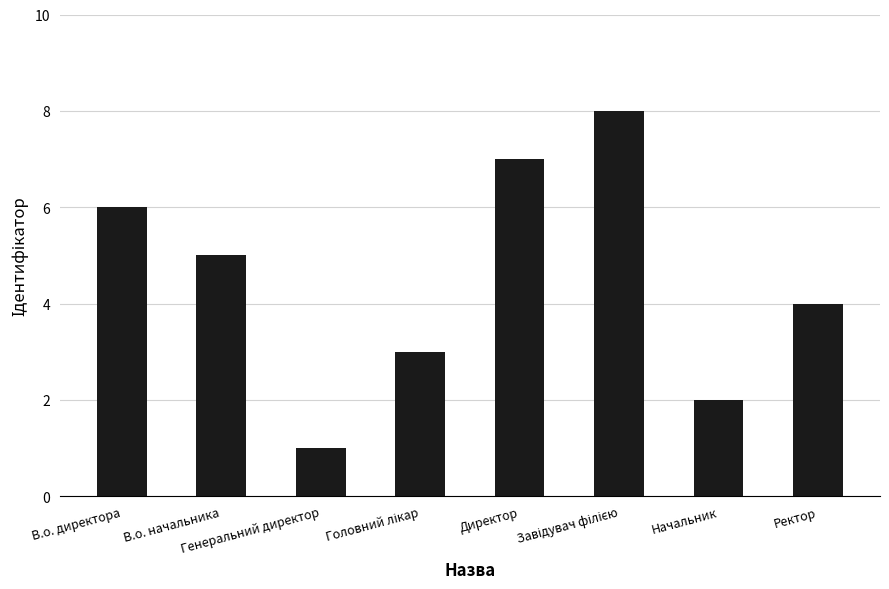

What is the greatest value displayed?

8